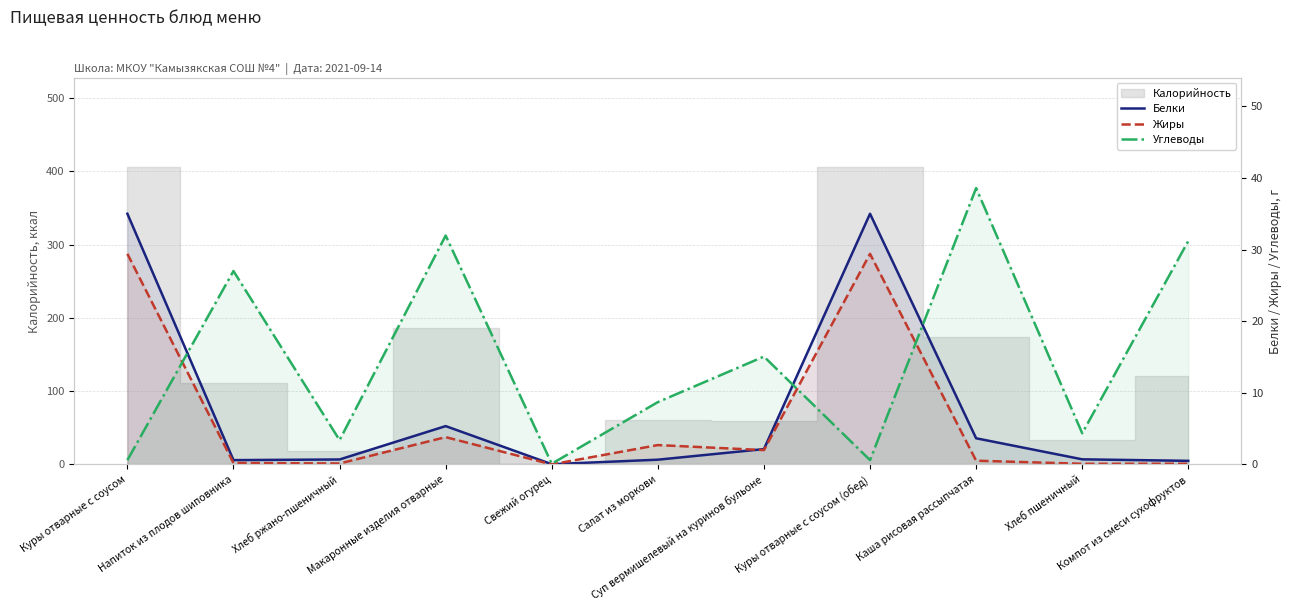

How many values in the Жиры series exceed 0?

10